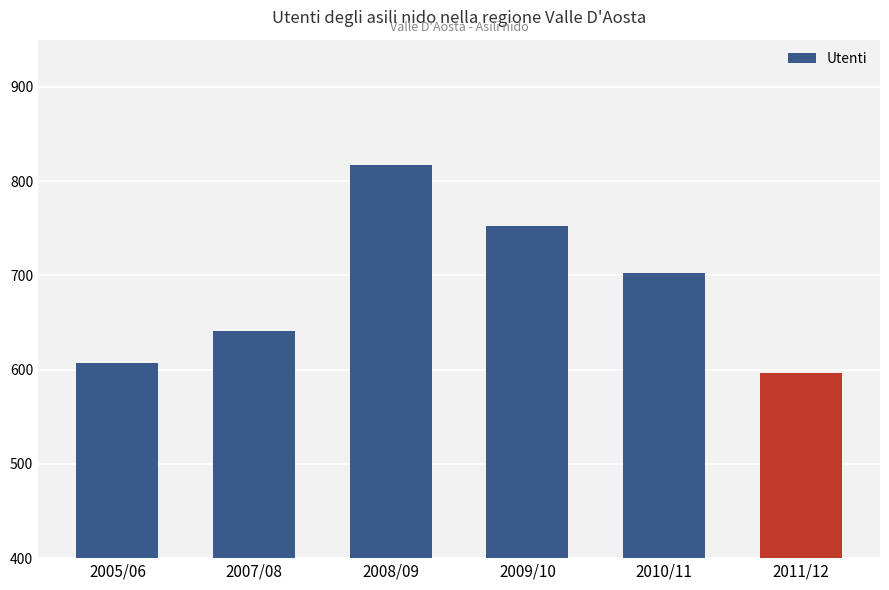

What is the change in value from 2005/06 to 2011/12?

-11